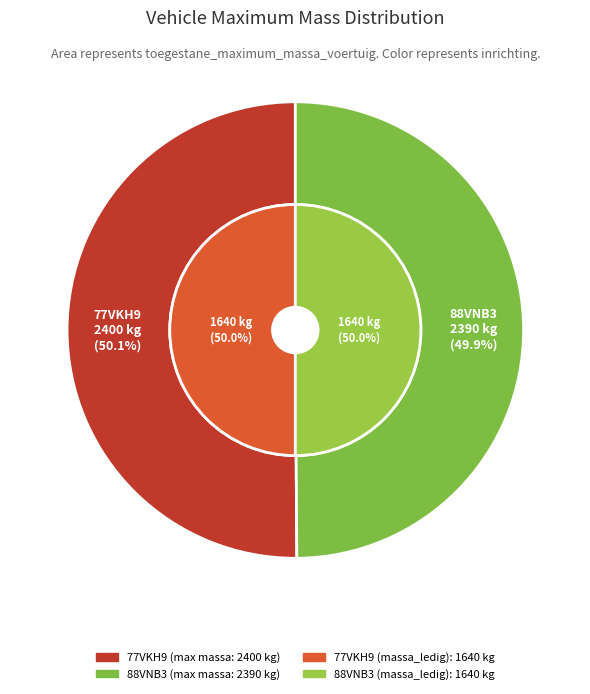

Is it true that 88VNB3 is 50% of the pie?

True